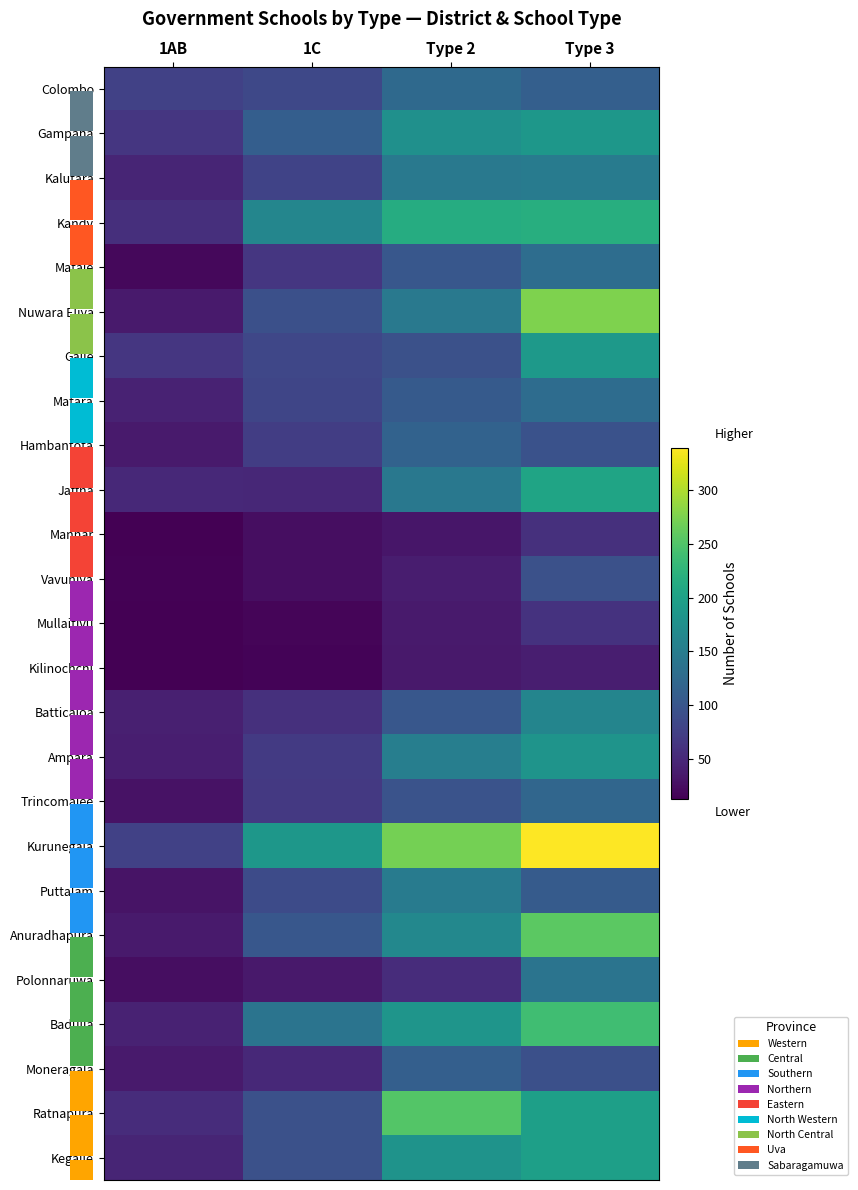

At how many categories does at least one series exceed 77?

3